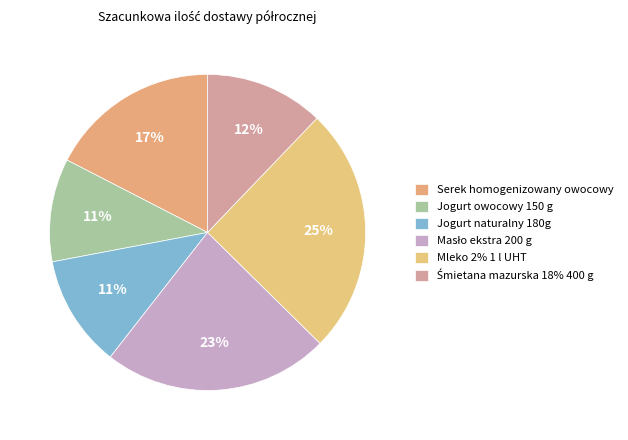

What is the total percentage of Śmietana mazurska 18% 400 g and Jogurt naturalny 180g?

23.6%